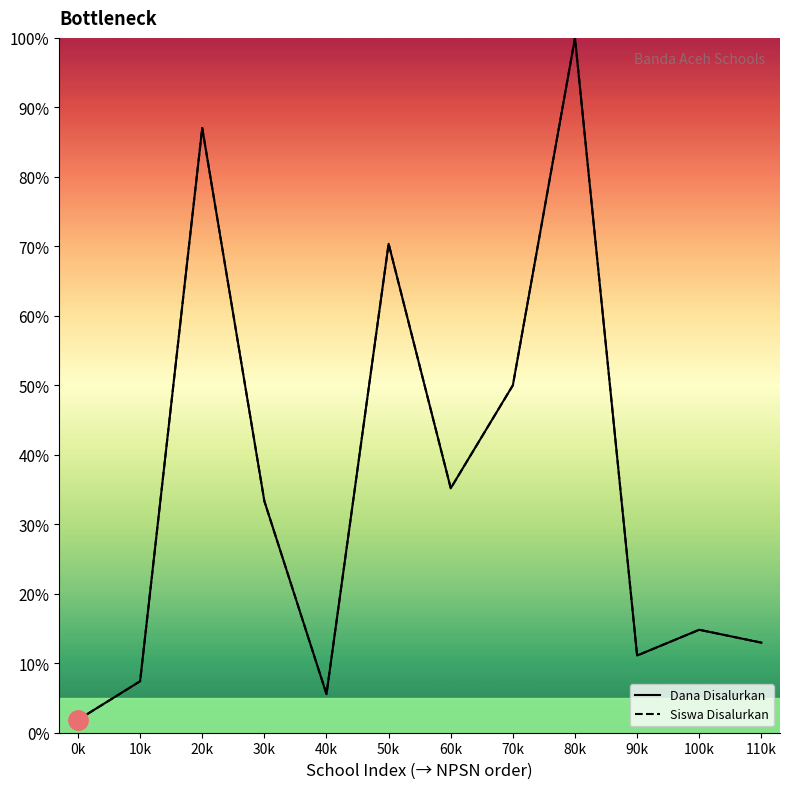

Reading left to right, list all the values displayed in this chart.

Dana Disalurkan: 1.9	7.4	87.0	33.3	5.6	70.4	35.2	50.0	100.0	11.1	14.8	13.0
Siswa Disalurkan: 1.9	7.4	87.0	33.3	5.6	70.4	35.2	50.0	100.0	11.1	14.8	13.0